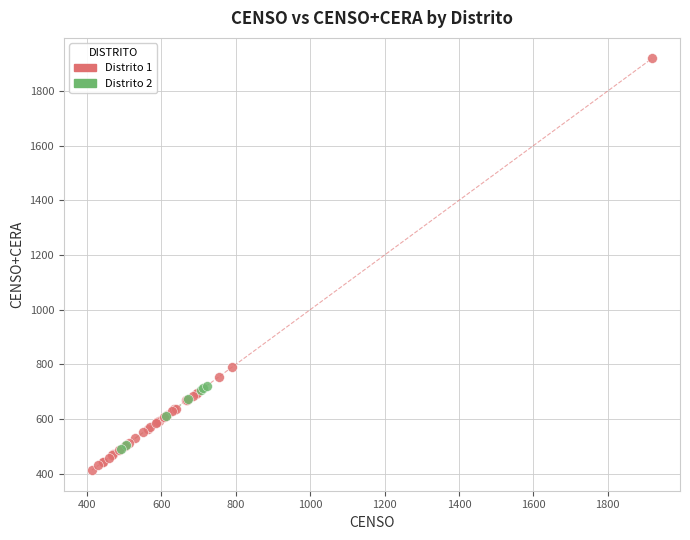

Which series has the largest Y range (max minus min)?

Distrito 1